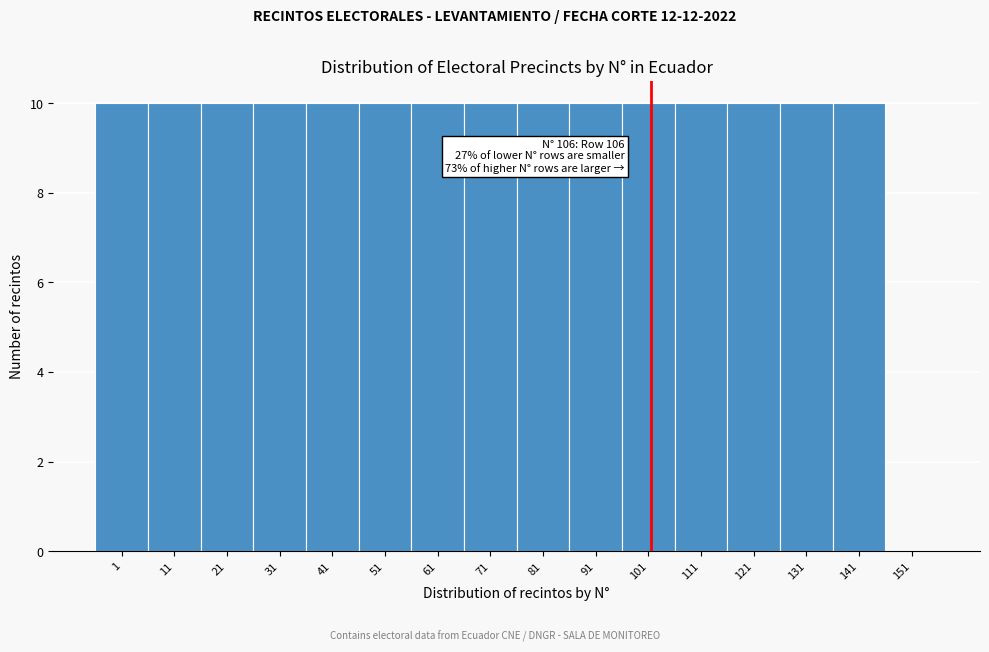

Reading left to right, transcribe all the data shown in this chart.

1=10	11=10	21=10	31=10	41=10	51=10	61=10	71=10	81=10	91=10	101=10	111=10	121=10	131=10	141=10	151=0